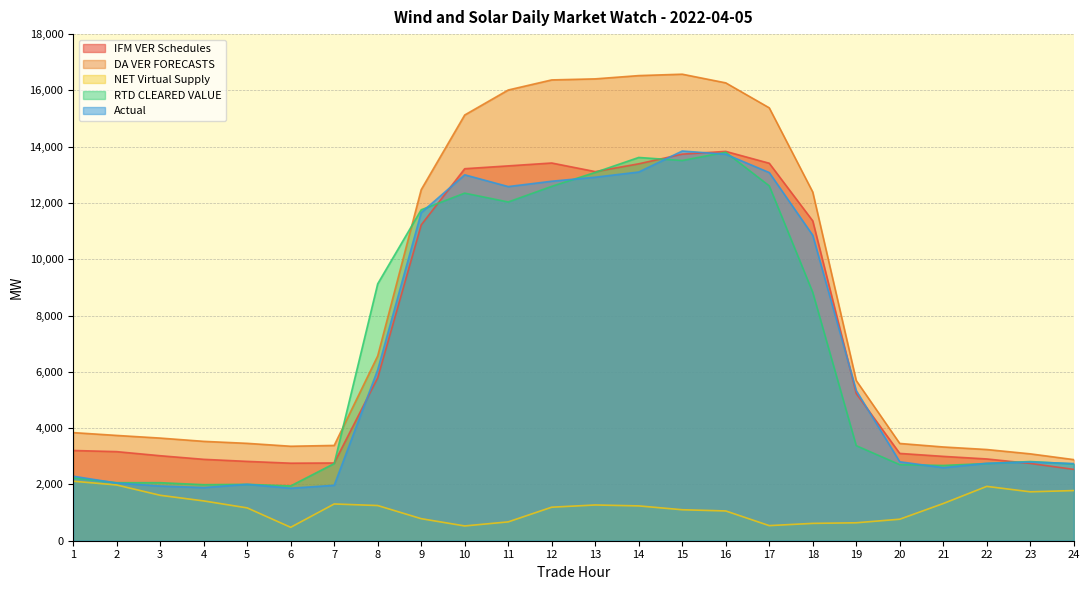

What is the minimum value for NET Virtual Supply?

476.6